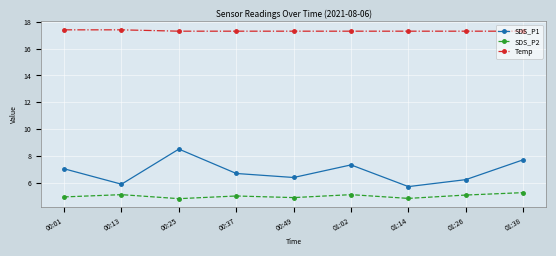

What are all the series names shown in the legend?

SDS_P1, SDS_P2, Temp